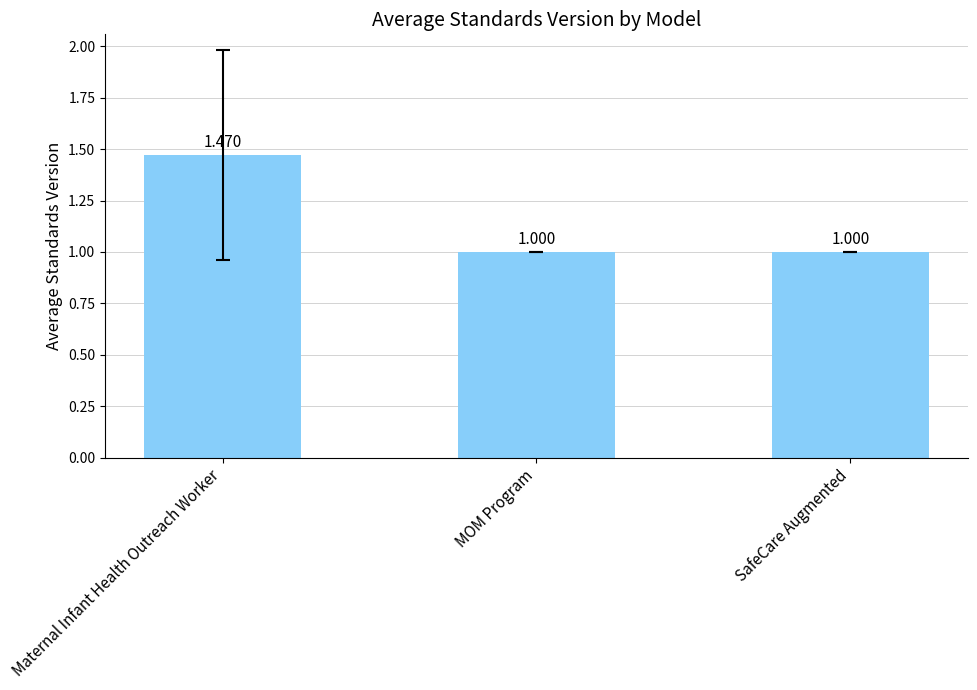

What is the label of the 2nd bar from the left?

MOM Program